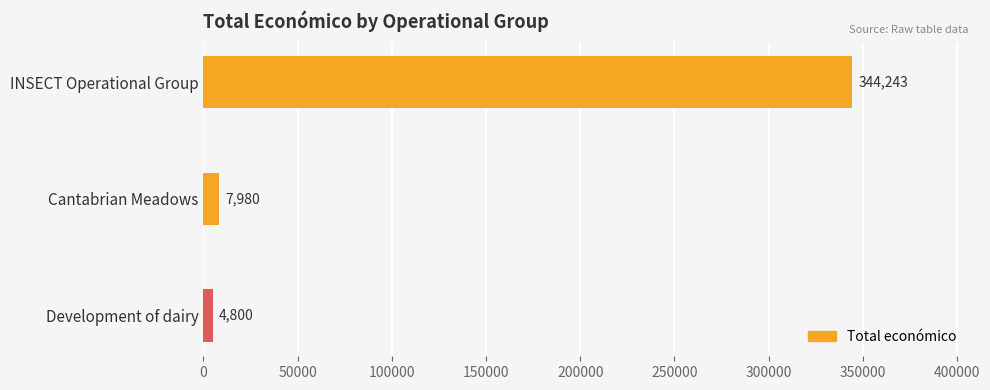

What is the label of the 3rd bar from the top?

Development of dairy